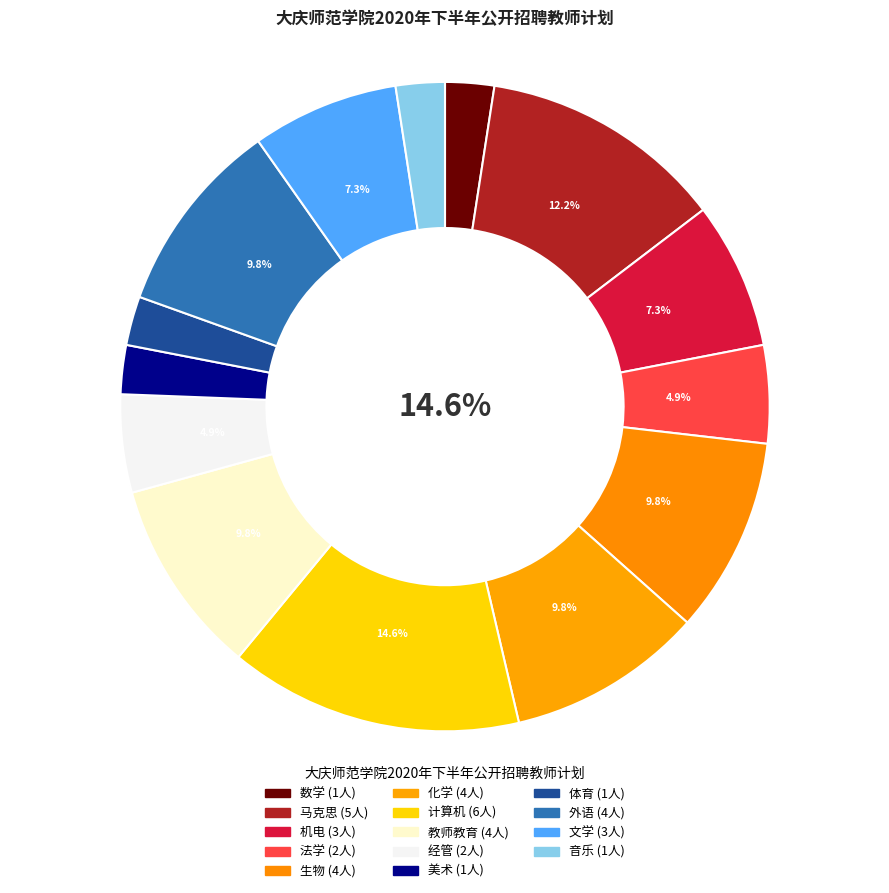

Does any single category account for the majority?

No